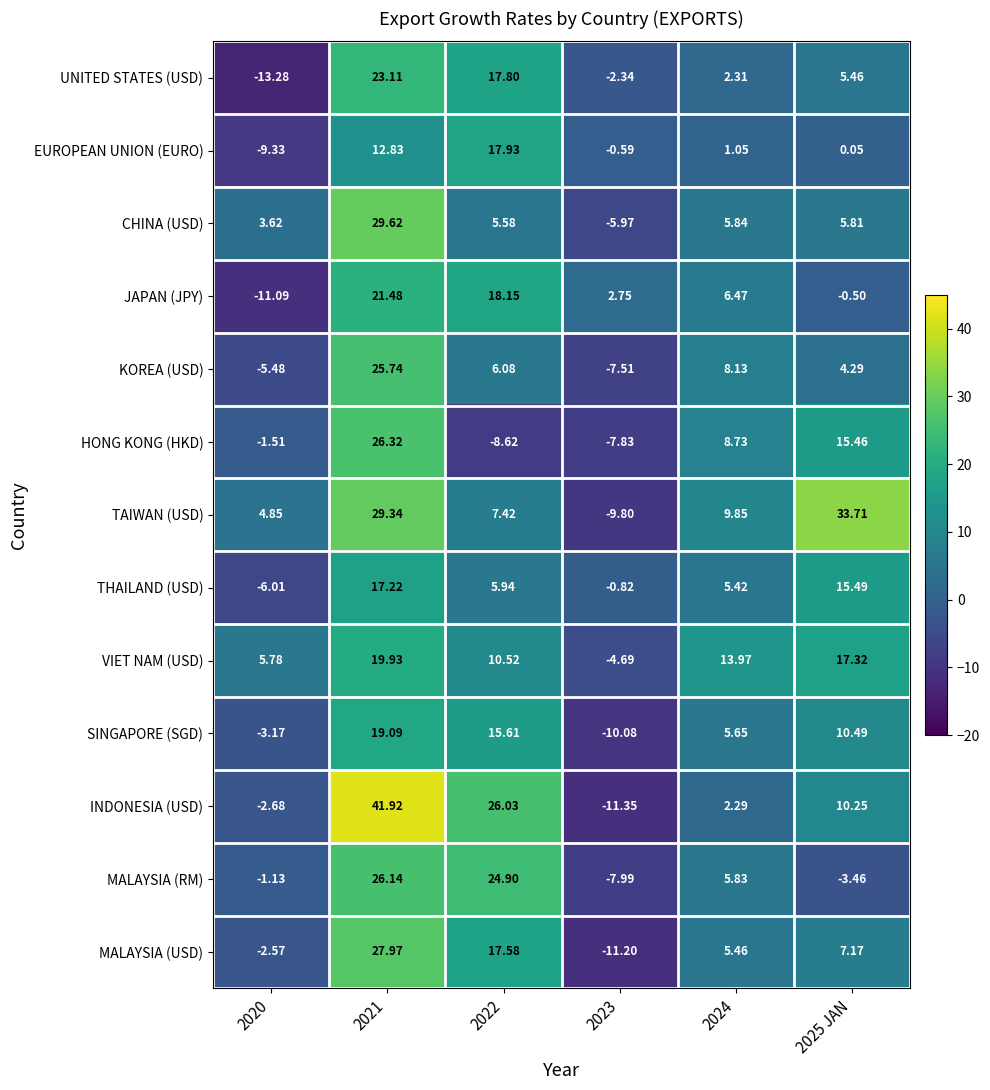

Which series has the largest total across all categories?

TAIWAN (USD)